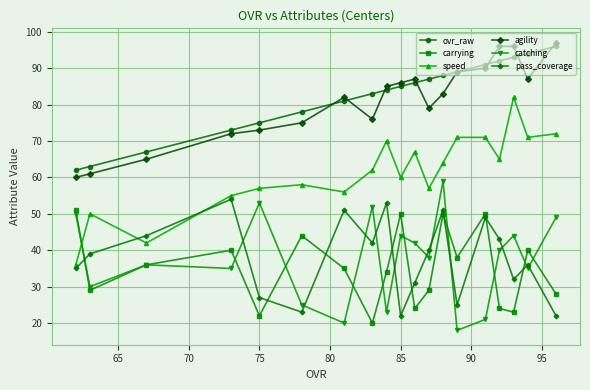

At how many categories does at least one series exceed 52?

19